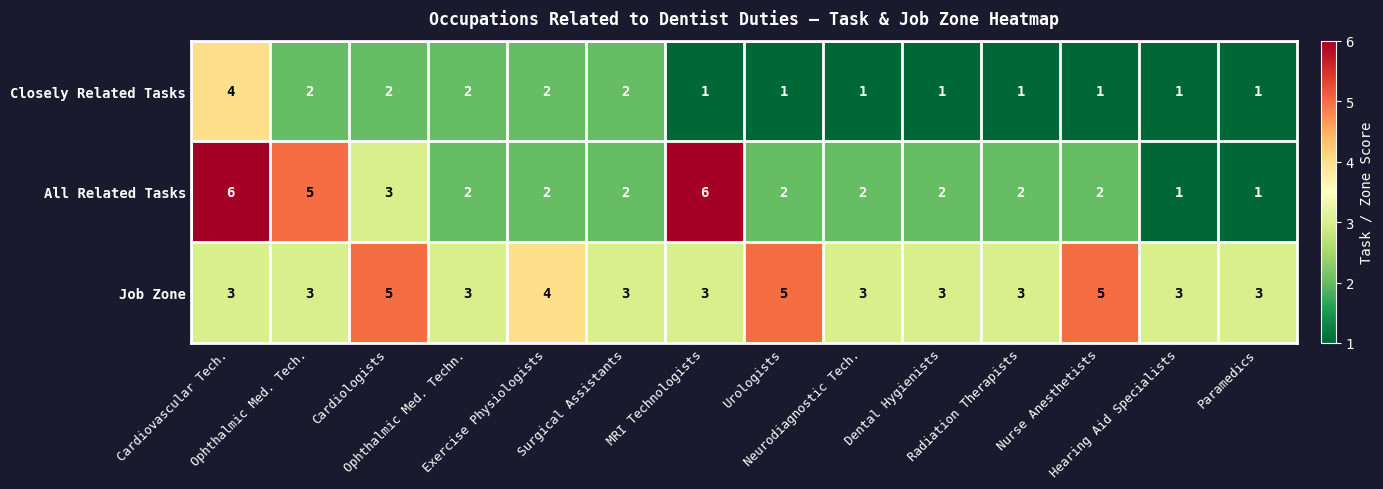

Which series has the largest range (max minus min)?

All Related Tasks